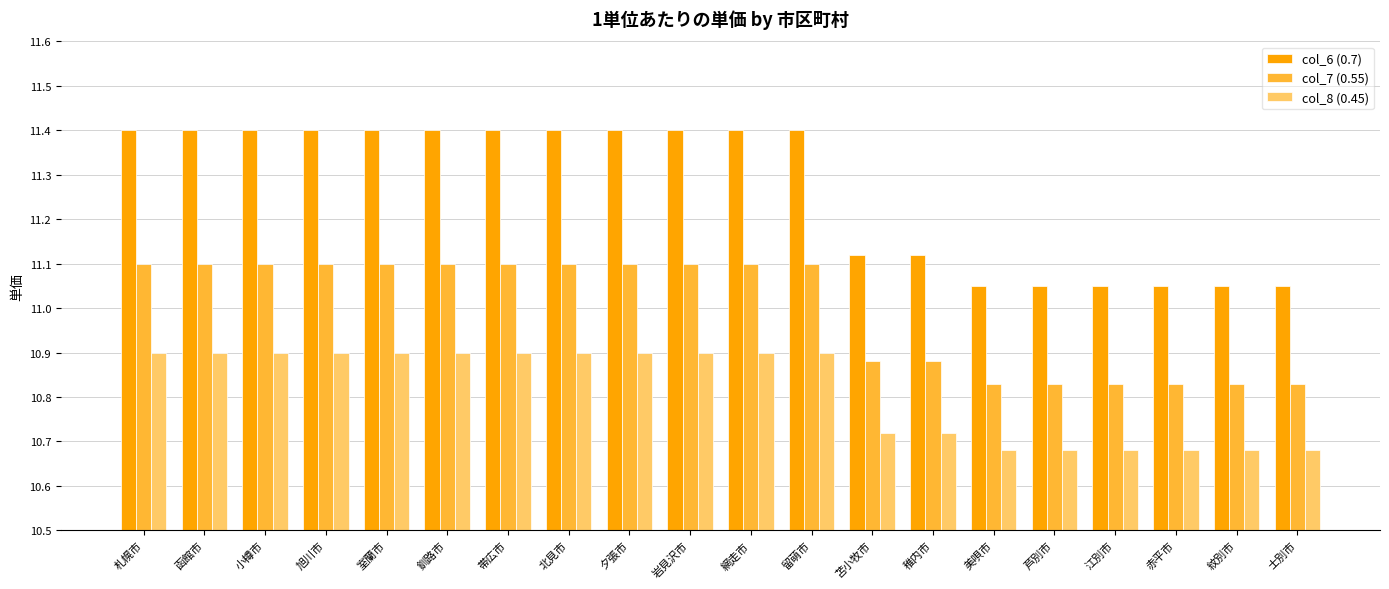

List the series in order of their peak value, highest first.

col_6 (0.7), col_7 (0.55), col_8 (0.45)